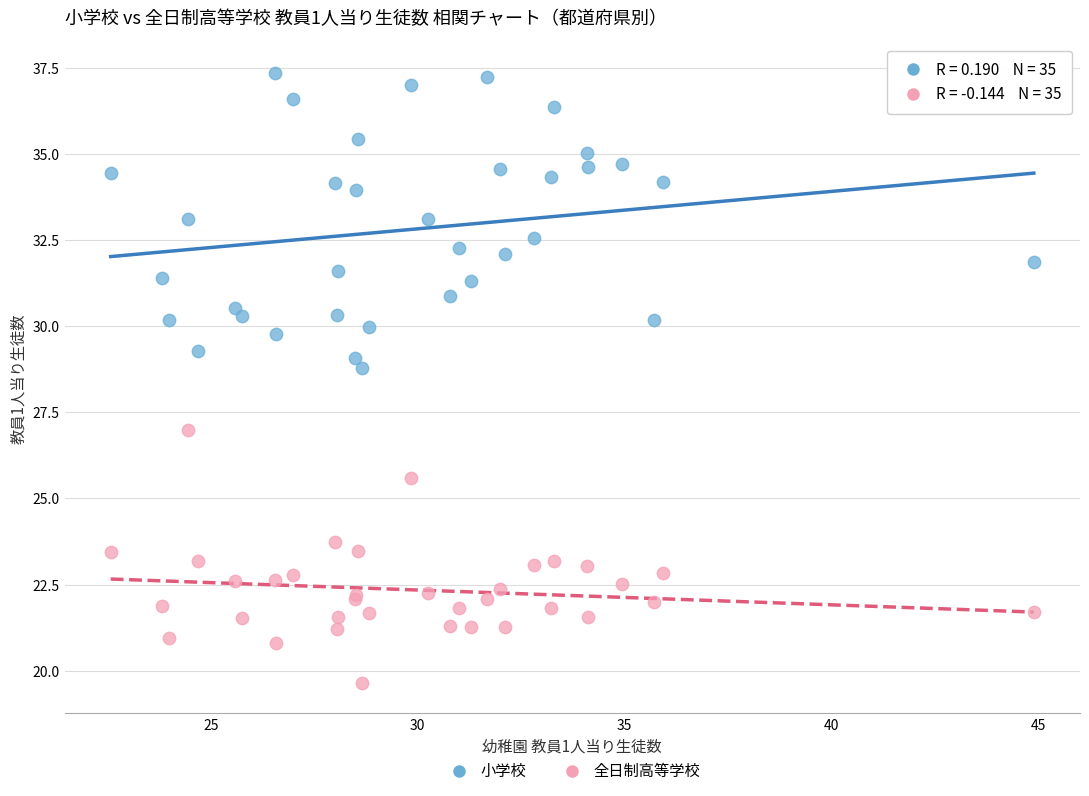

Across all series, what Y value is closest to 28?

28.8